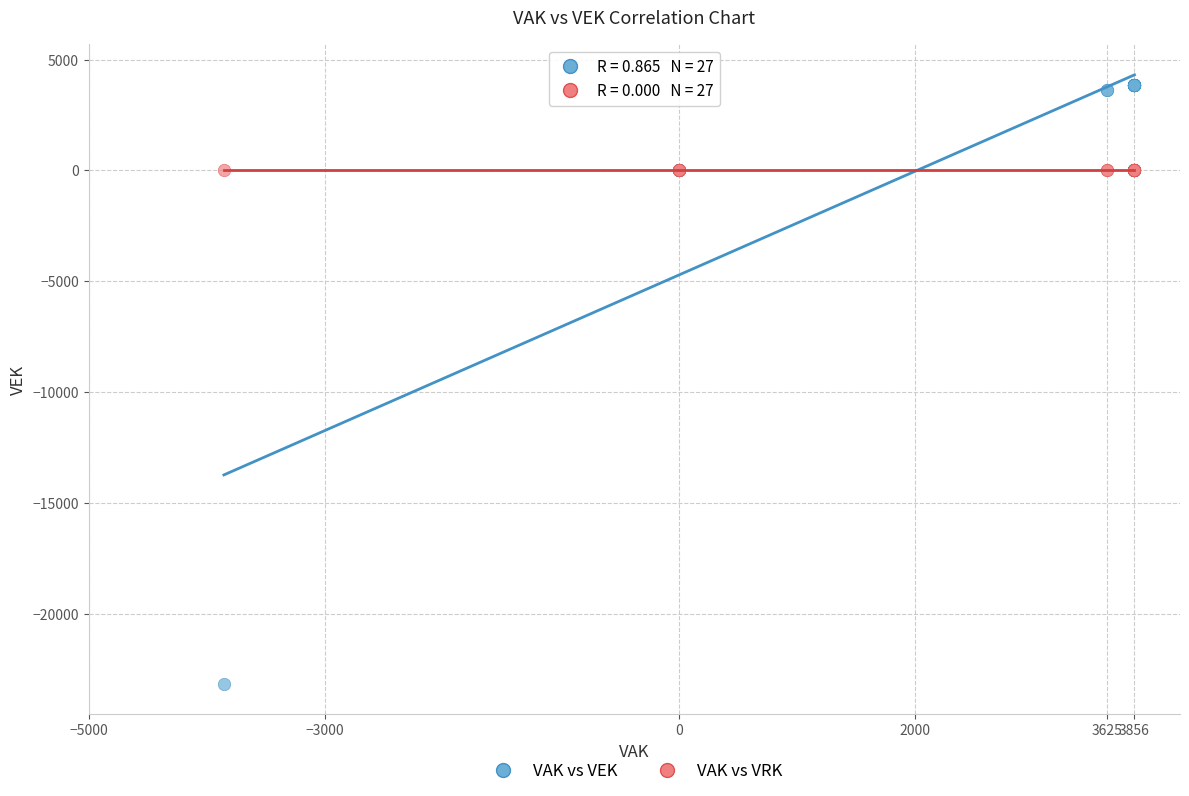

What are all the series names shown in the legend?

VAK vs VEK, VAK vs VRK